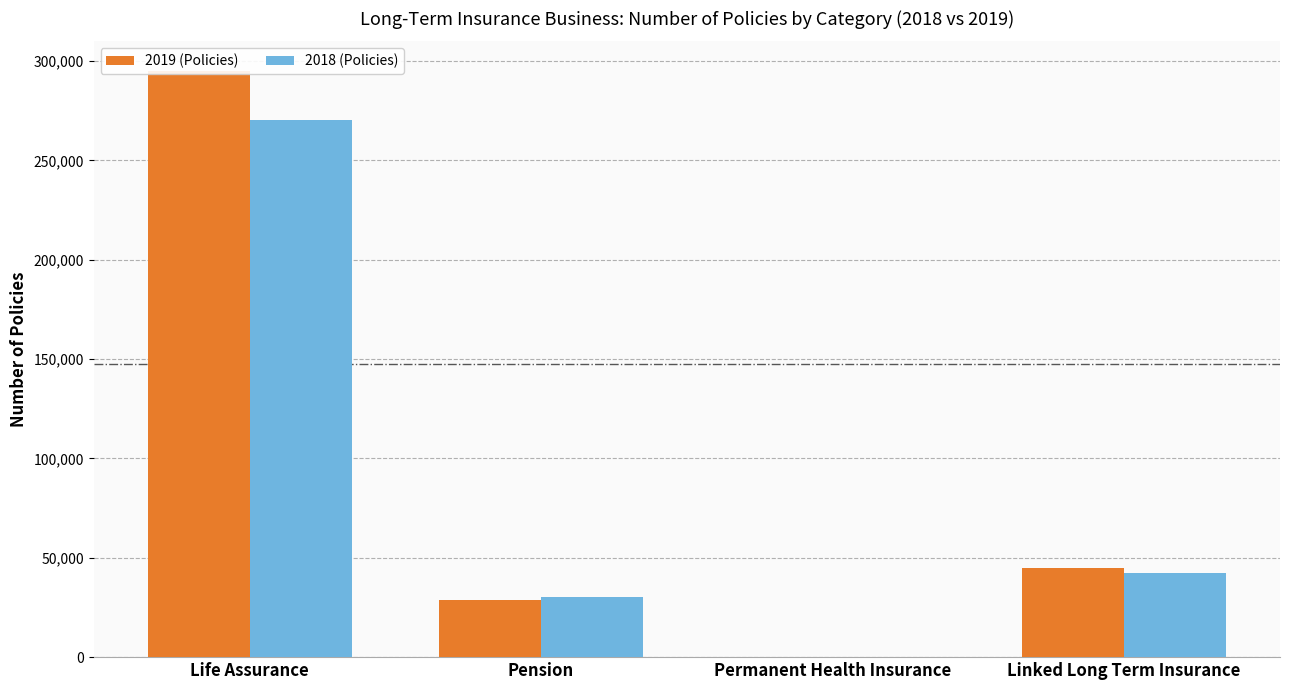

What is the sum of all 2019 (Policies) values?

369330